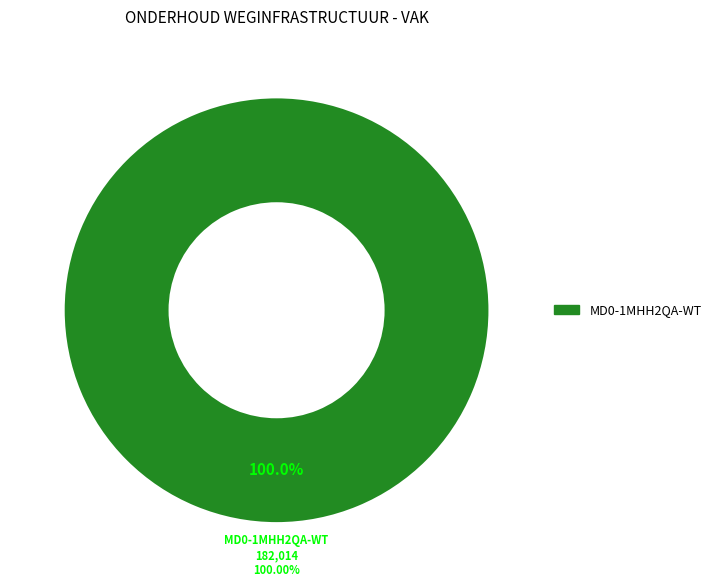

Which slice represents more than half of the pie?

MD0-1MHH2QA-WT